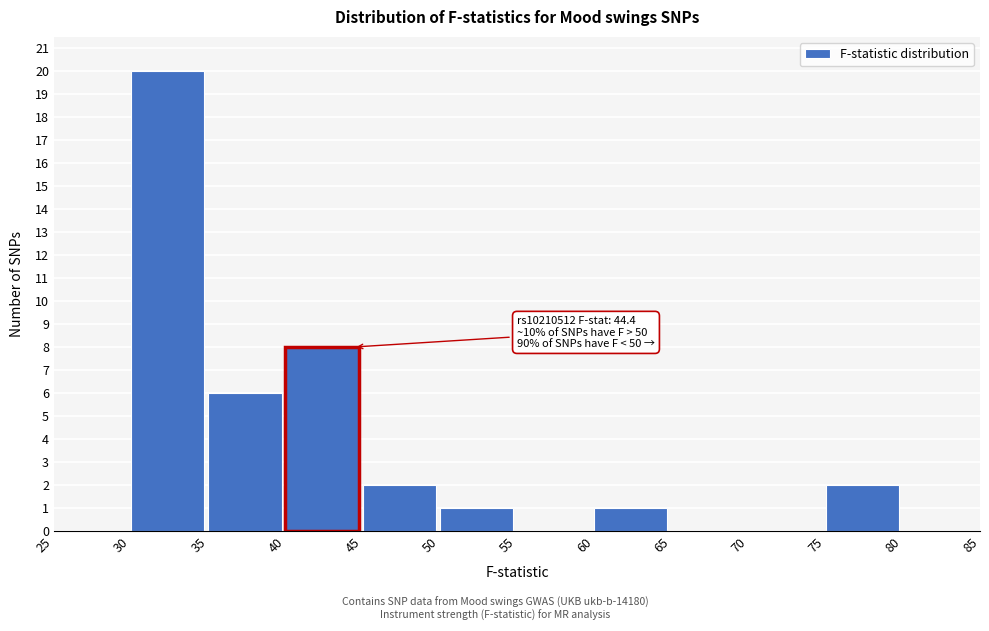

Which range on the x-axis has the tallest bar?

30 to 35